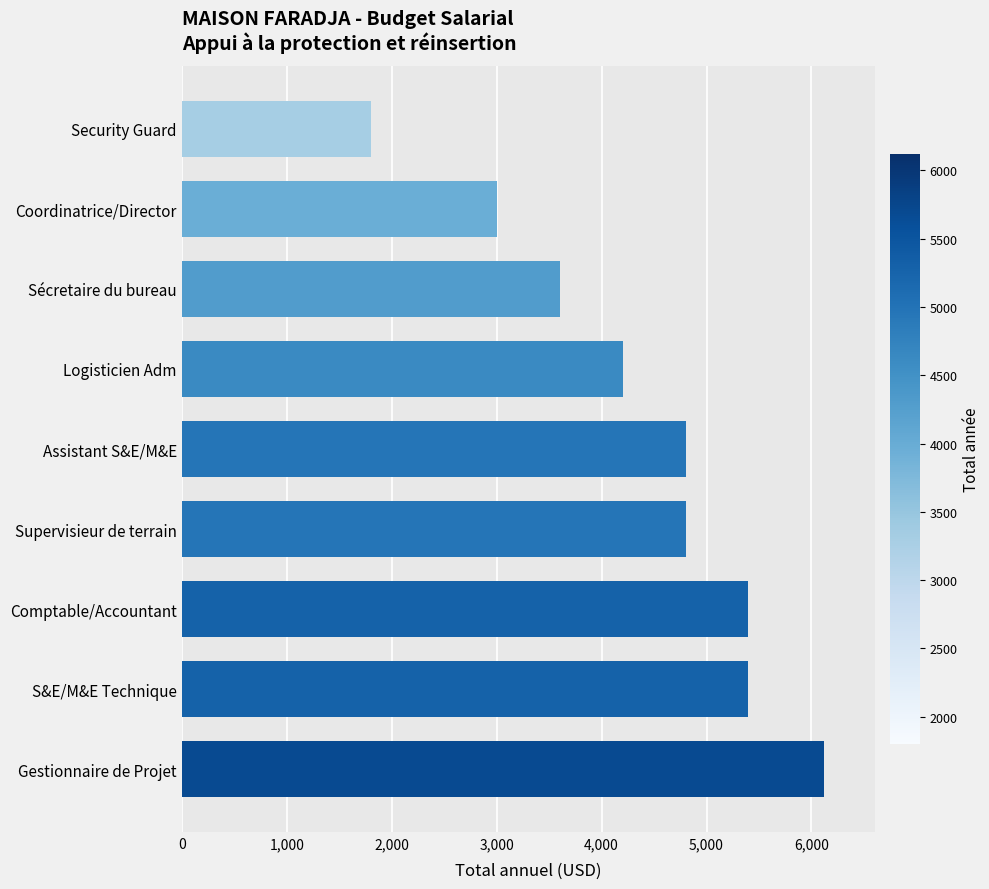

What is the sum of all values?

39120